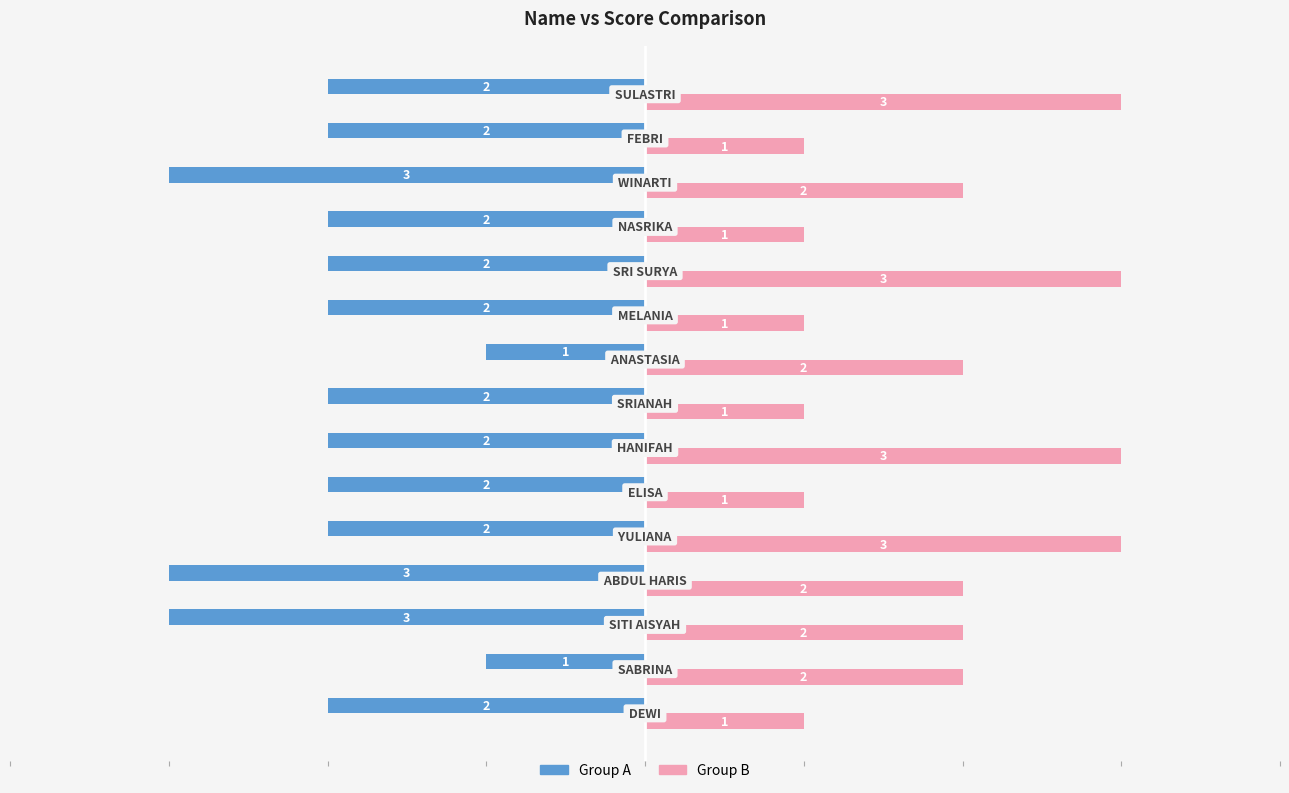

Which series has the largest total across all categories?

Group B